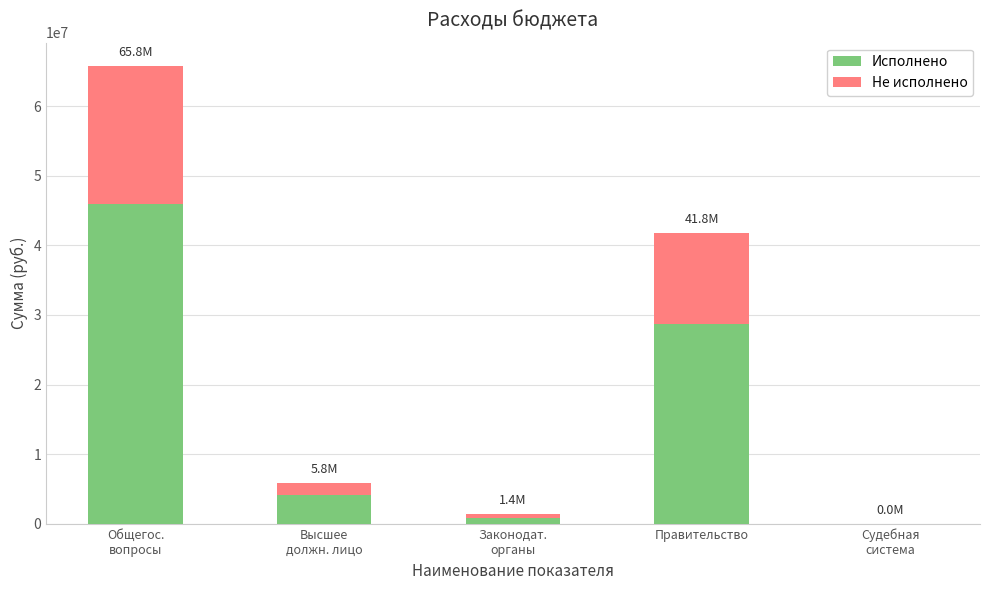

The Исполнено series shows 11718952.9 at Правительство. True or false?

False